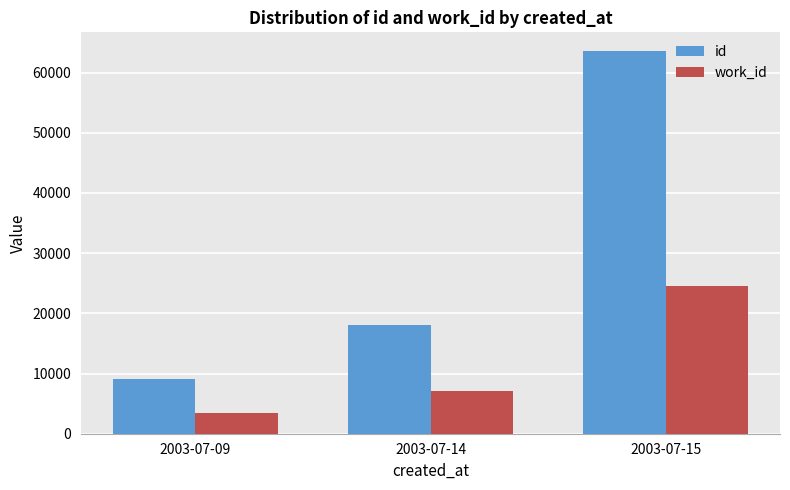

Are the bars grouped side by side (vs. stacked)?

Yes